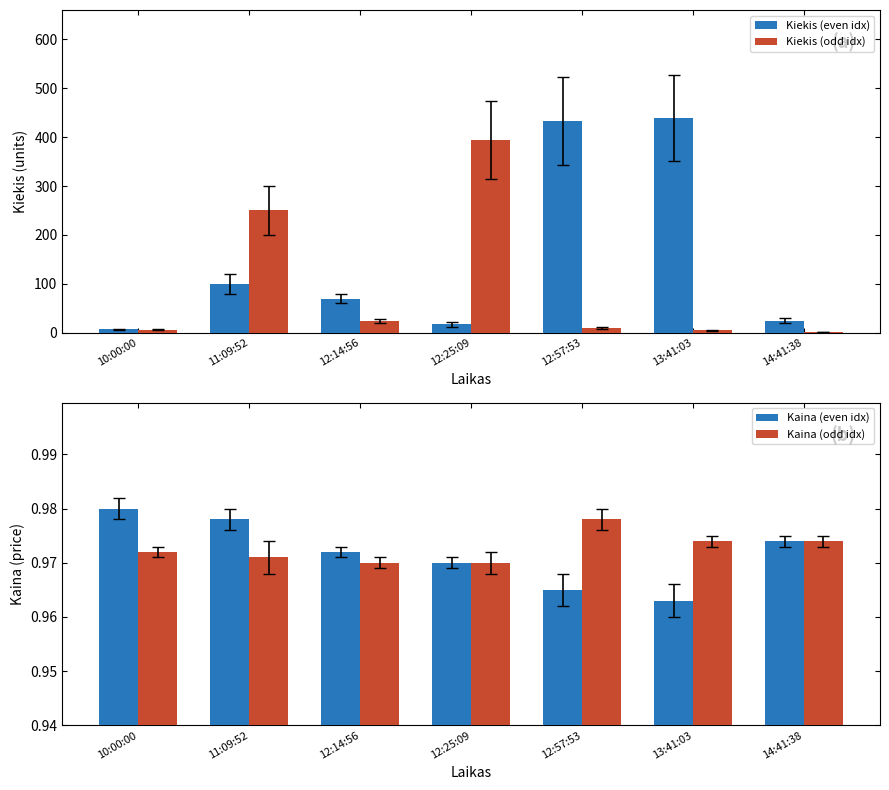

True or false: Kiekis (even idx) has a value of 70.0 at 12:14:56.

True